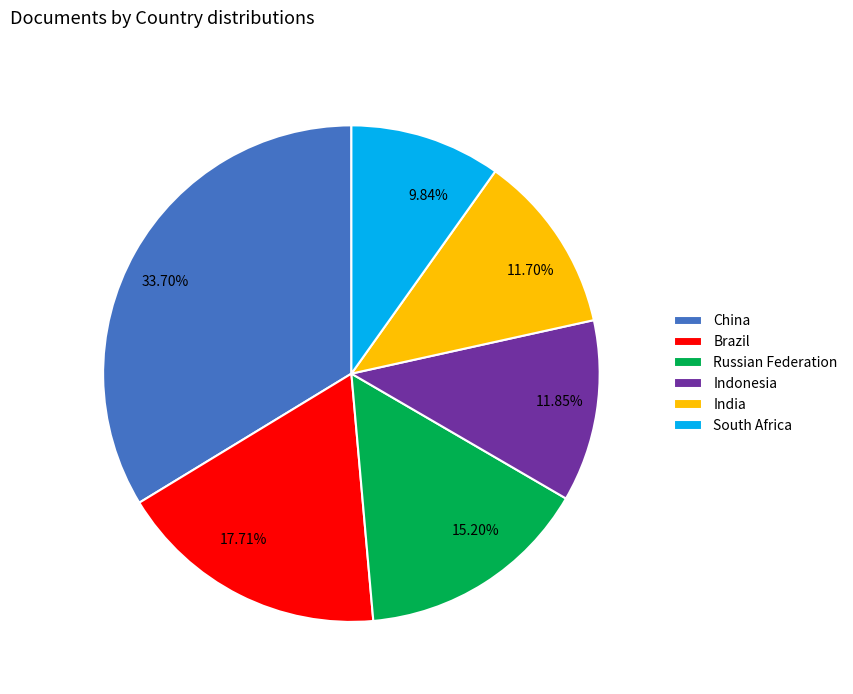

Which slice is the smallest?

South Africa